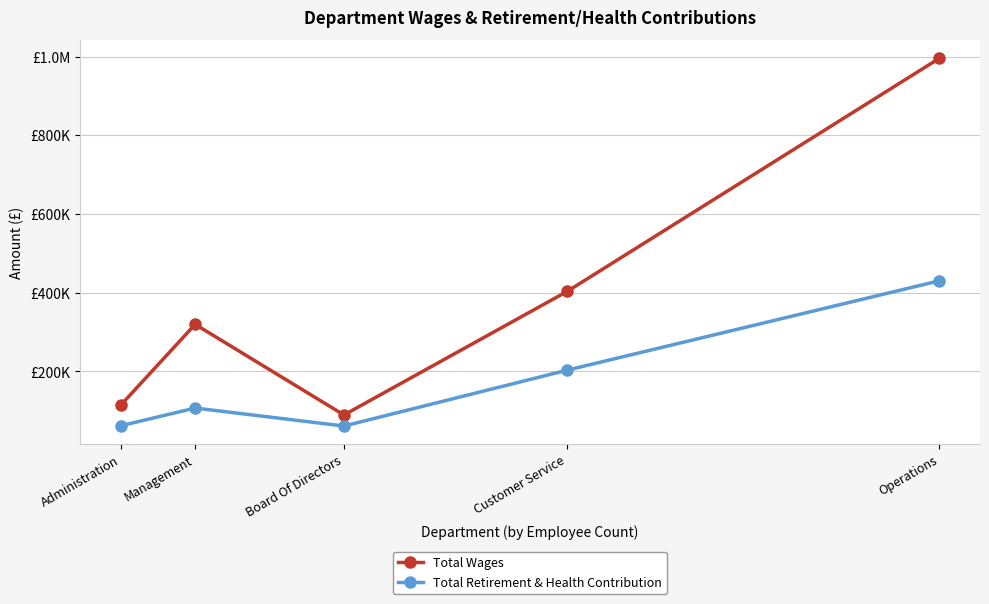

Does the chart display data point markers on the line(s)?

Yes